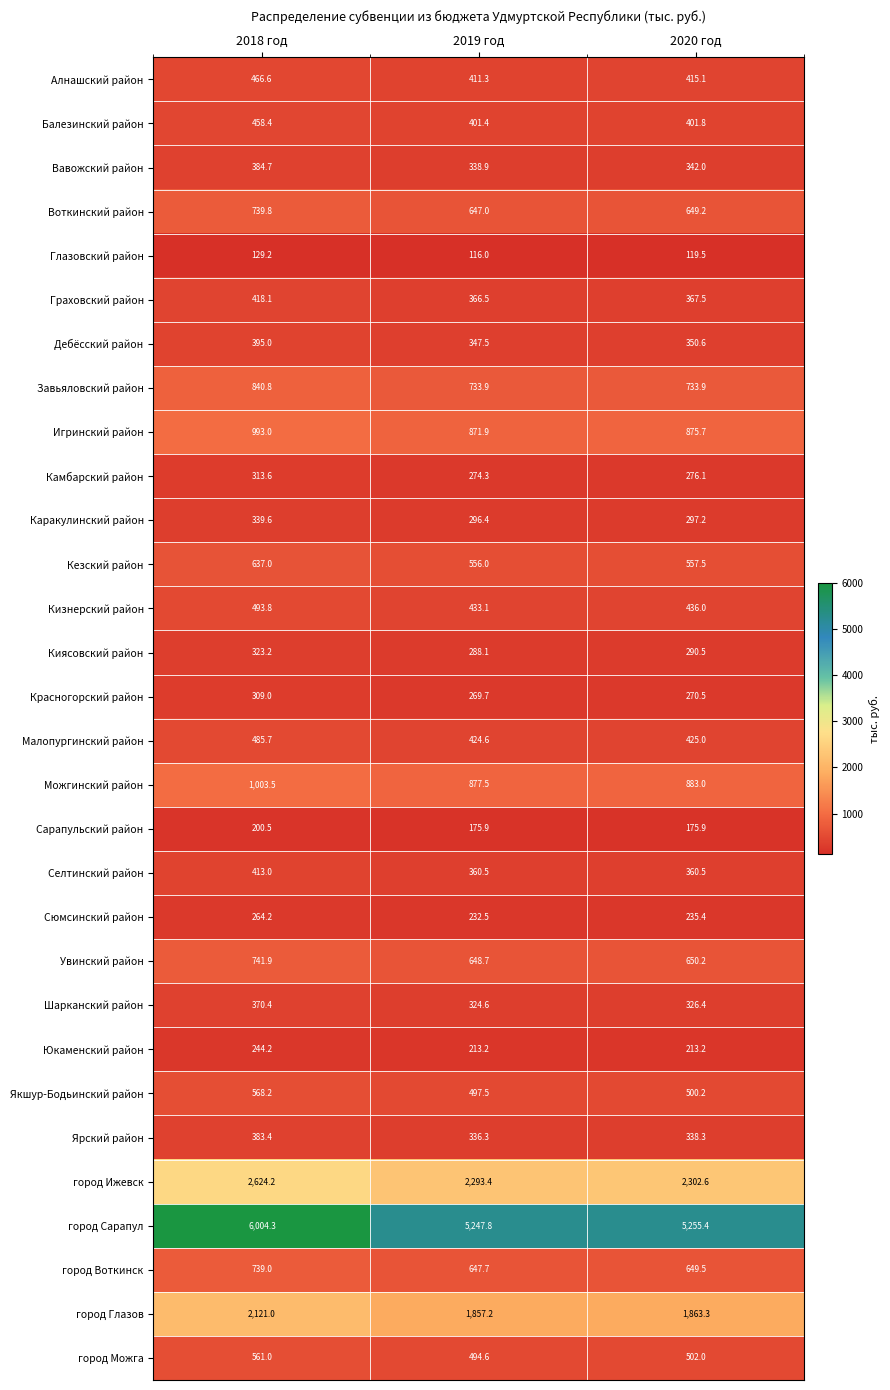

Which series has the largest range (max minus min)?

город Сарапул